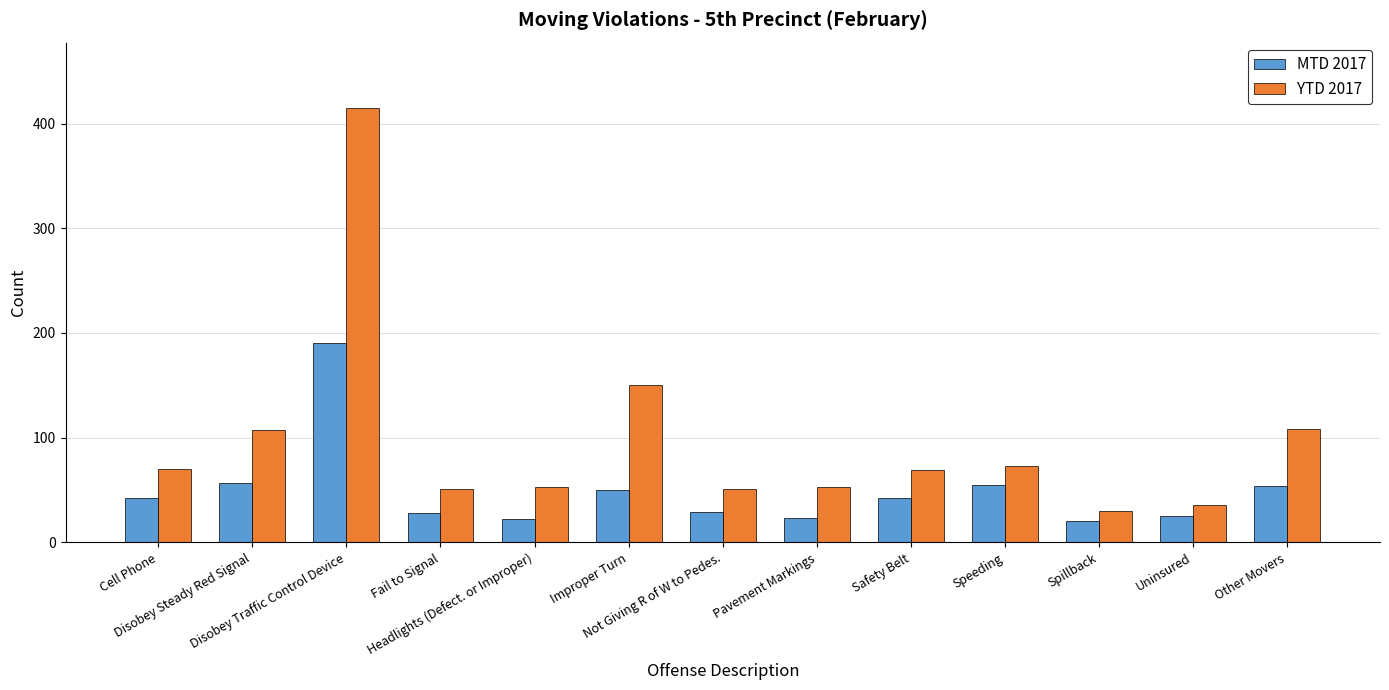

Which category has the lowest value in the YTD 2017 series?

Spillback